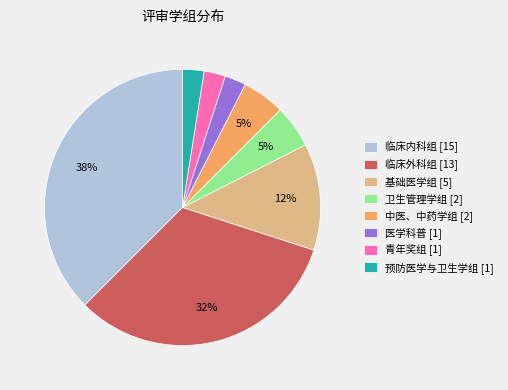

To the nearest percent, what is the average slice percentage?

12%